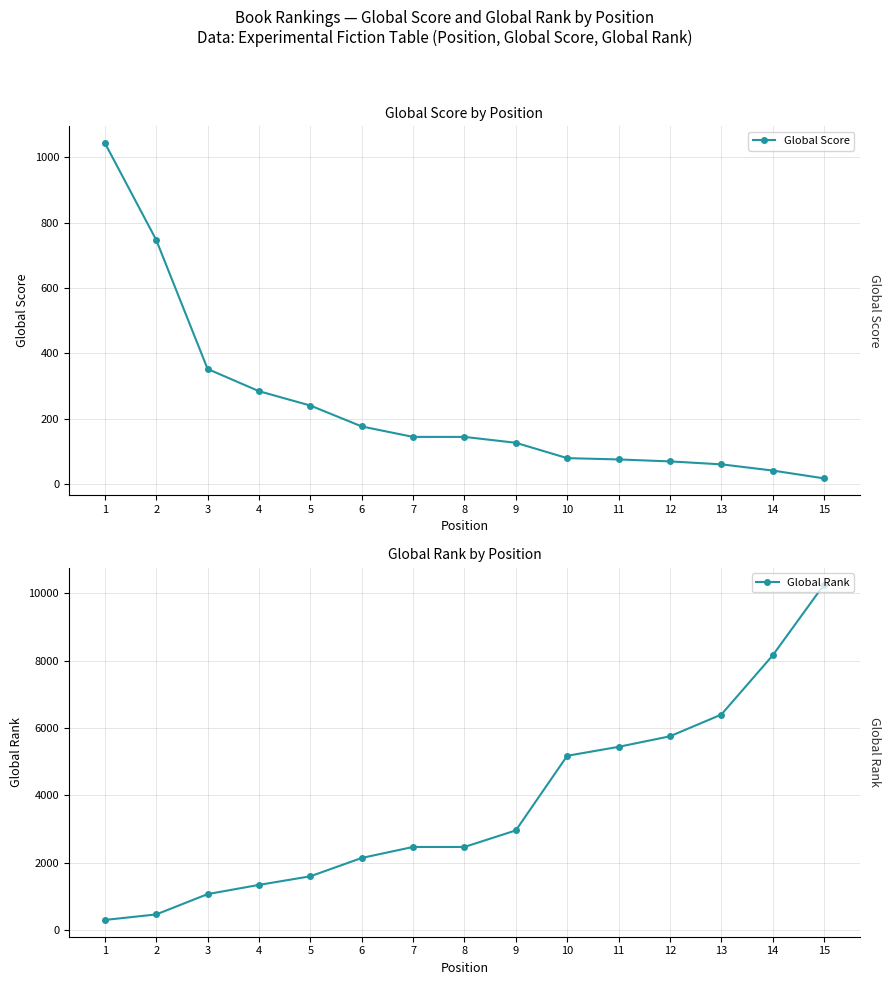

At 10, list the series in order from largest to smallest.

Global Rank, Global Score